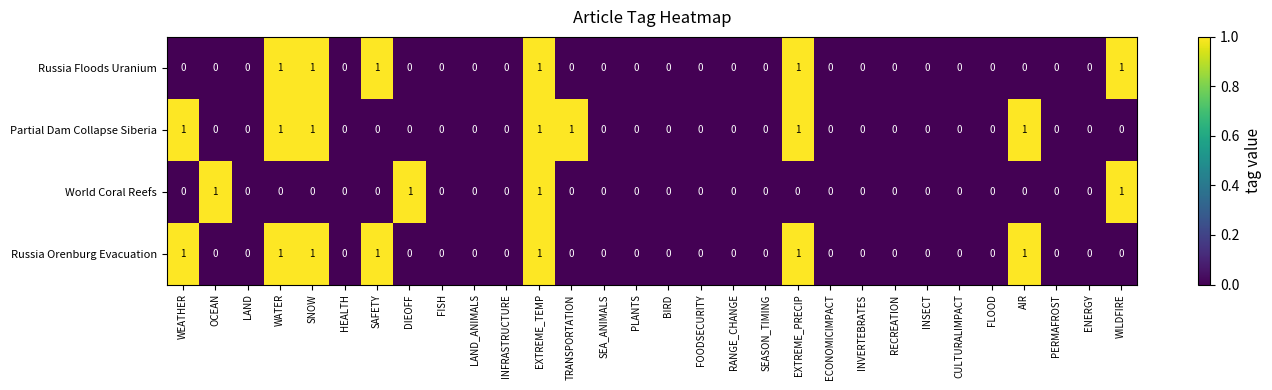

How many Russia Floods Uranium values are between 0 and 1?

30